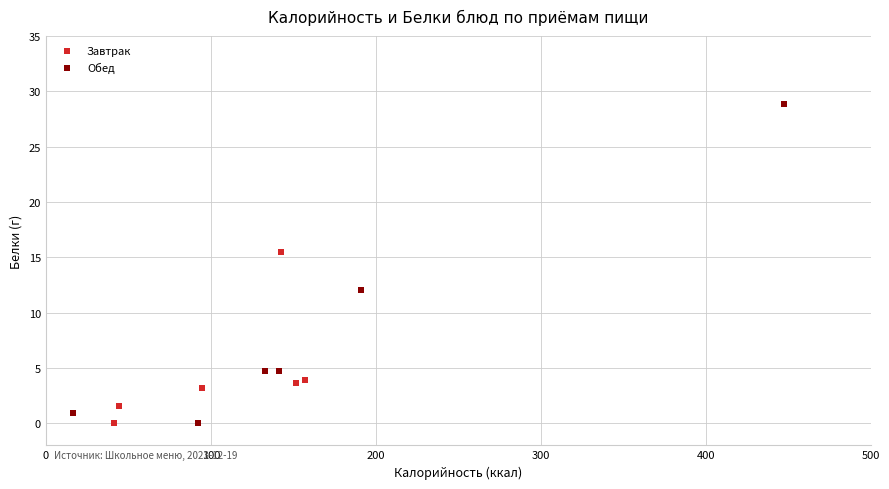

Which series contains the highest Y value?

Обед